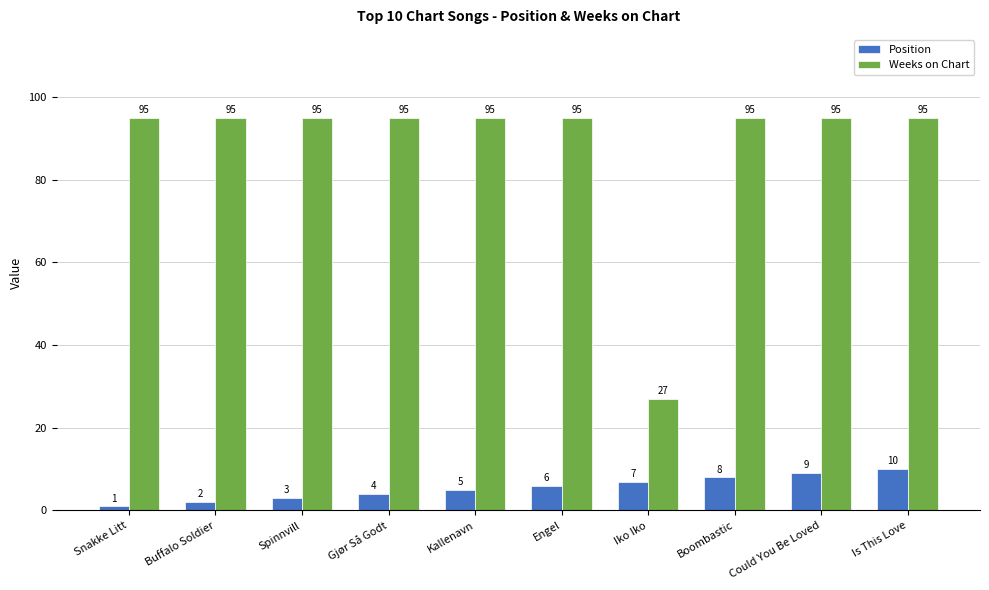

List the series in order of their peak value, highest first.

Weeks on Chart, Position